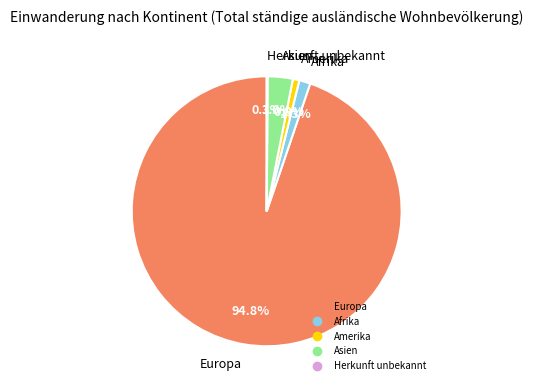

Does any single category account for the majority?

Yes